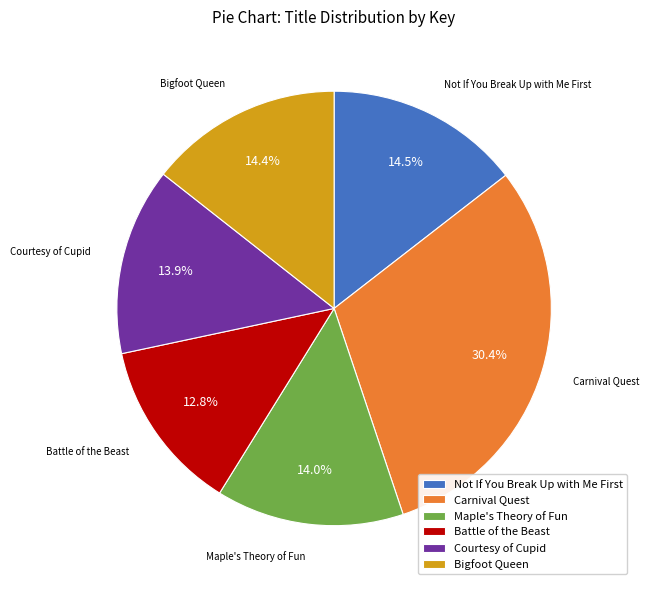

What percentage is the Bigfoot Queen slice, to the nearest percent?

14%